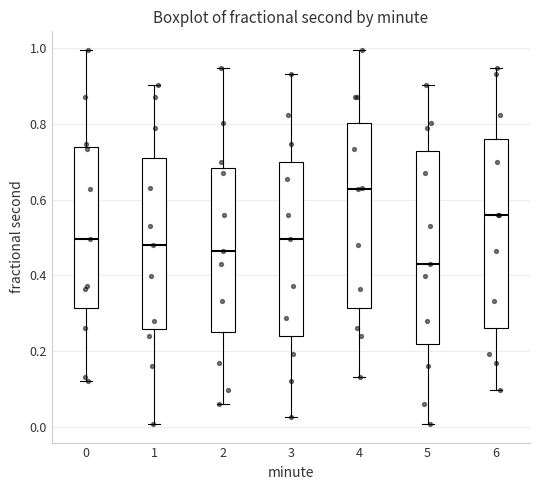

Which box has the highest median line?

4